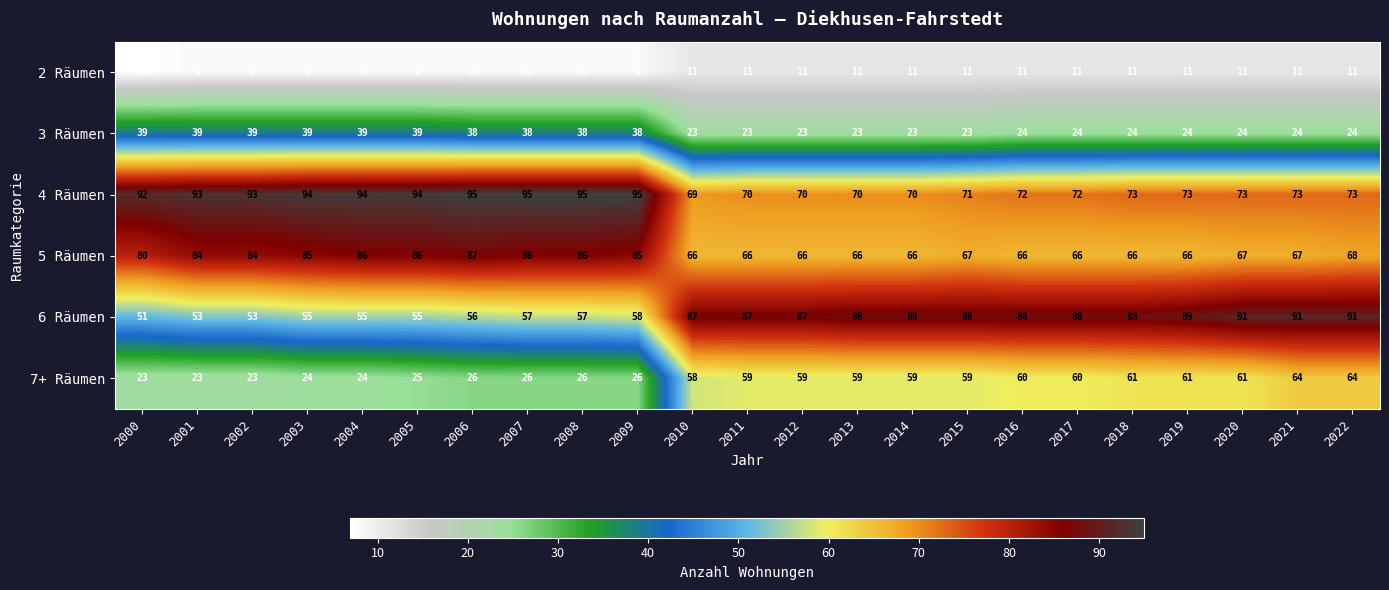

At which category does the chart reach its minimum across all series?

2000